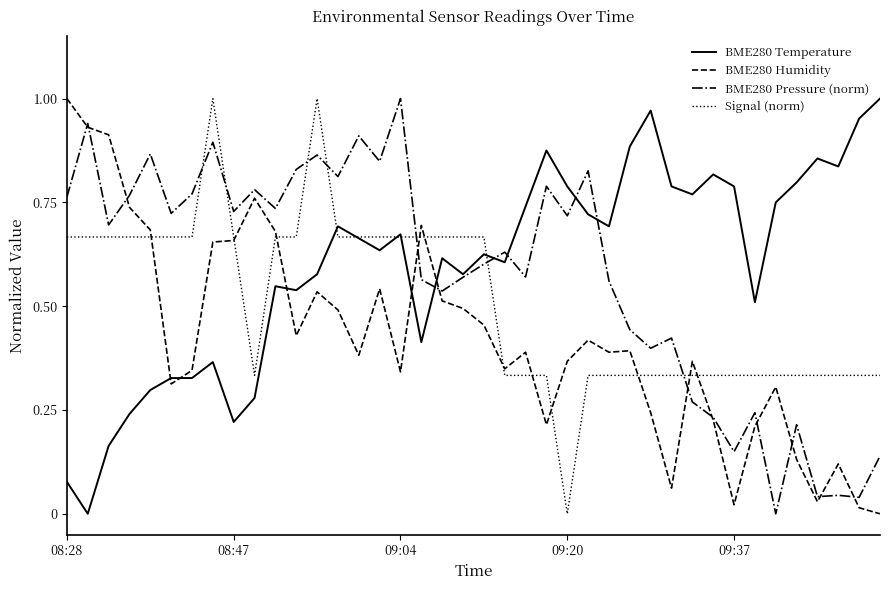

How many times do Signal (norm) and BME280 Pressure (norm) cross each other?

7